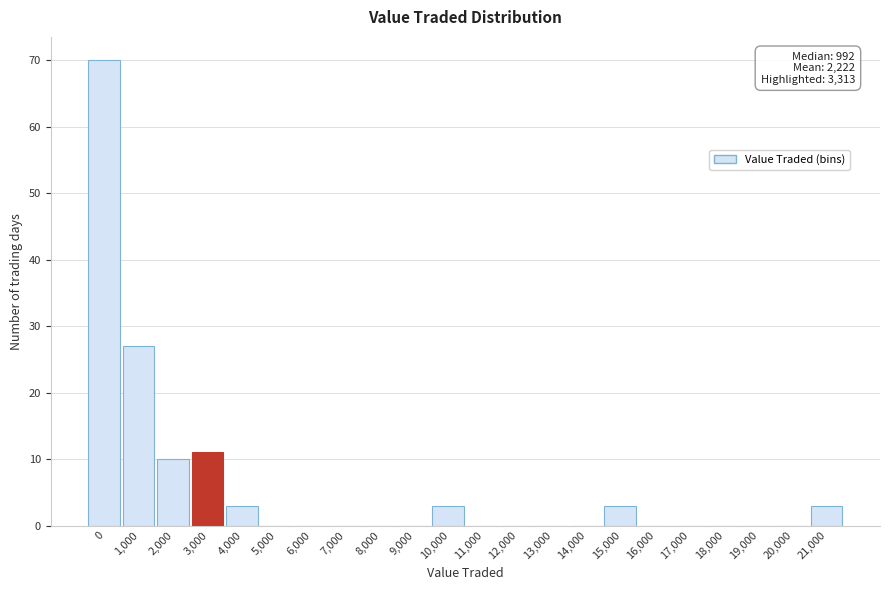

Reading right to left, extract all data points from this chart.

21,000=3	20,000=0	19,000=0	18,000=0	17,000=0	16,000=0	15,000=3	14,000=0	13,000=0	12,000=0	11,000=0	10,000=3	9,000=0	8,000=0	7,000=0	6,000=0	5,000=0	4,000=3	3,000=11	2,000=10	1,000=27	0=70